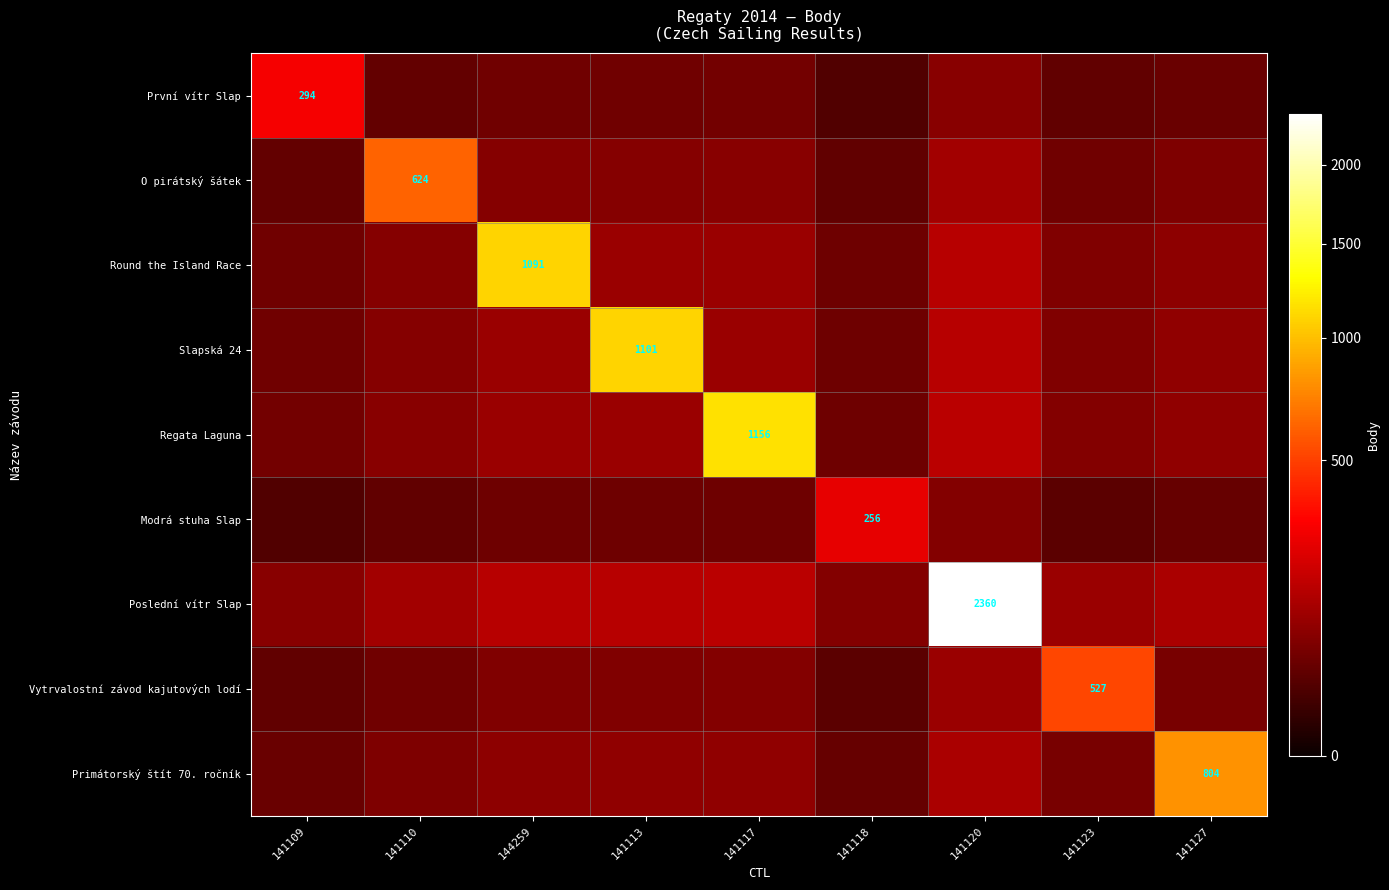

Which series has the widest spread of values?

Poslední vítr Slap